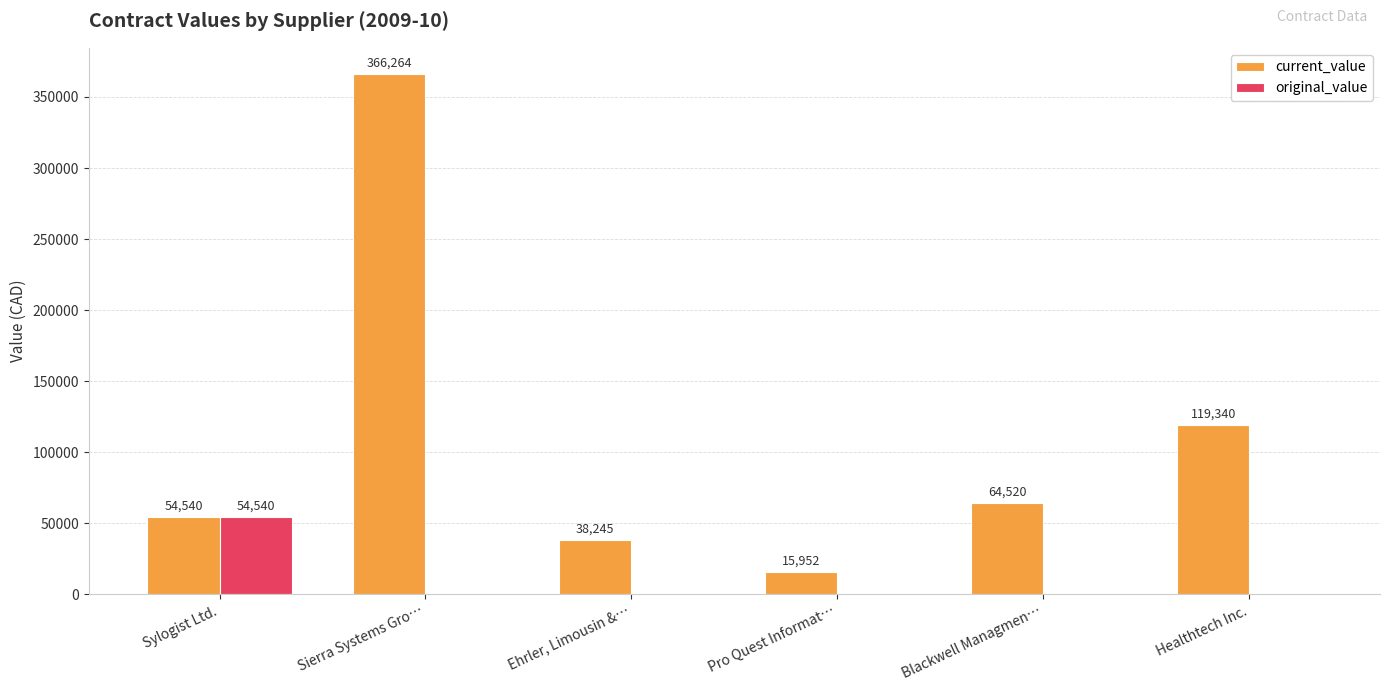

Which series has the widest spread of values?

current_value